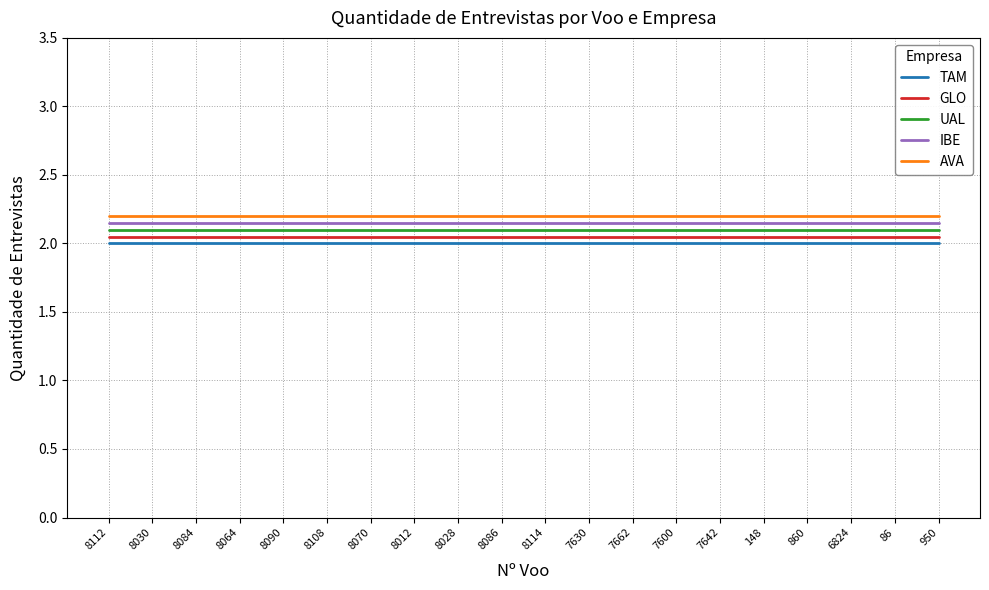

True or false: TAM and GLO intersect in this chart.

False